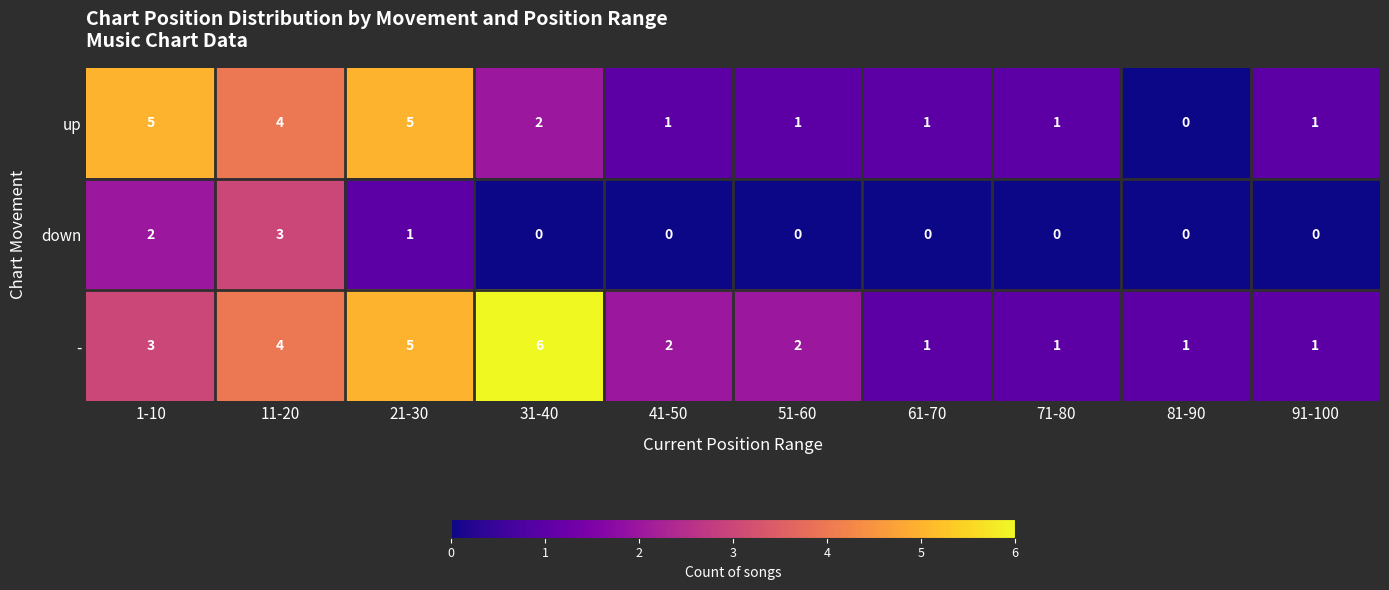

How many data points in down are above 0?

3